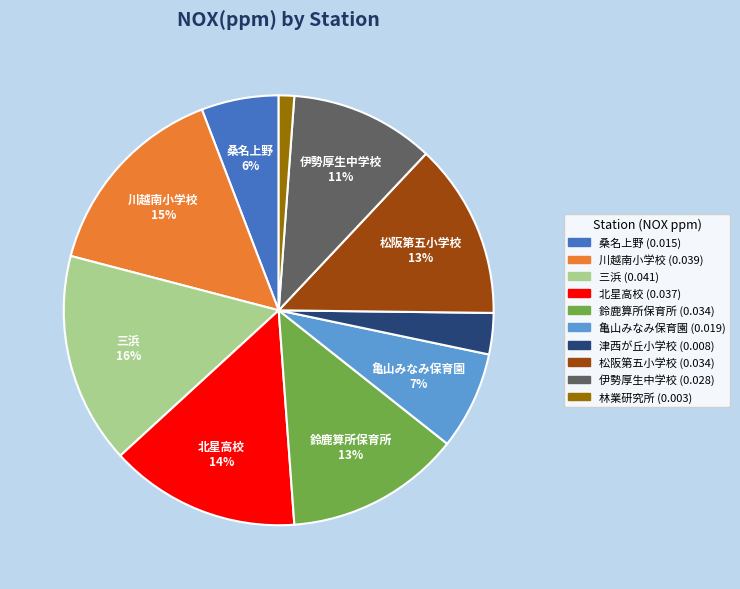

Combined, do 亀山みなみ保育園 and 鈴鹿算所保育所 account for over 50%?

No